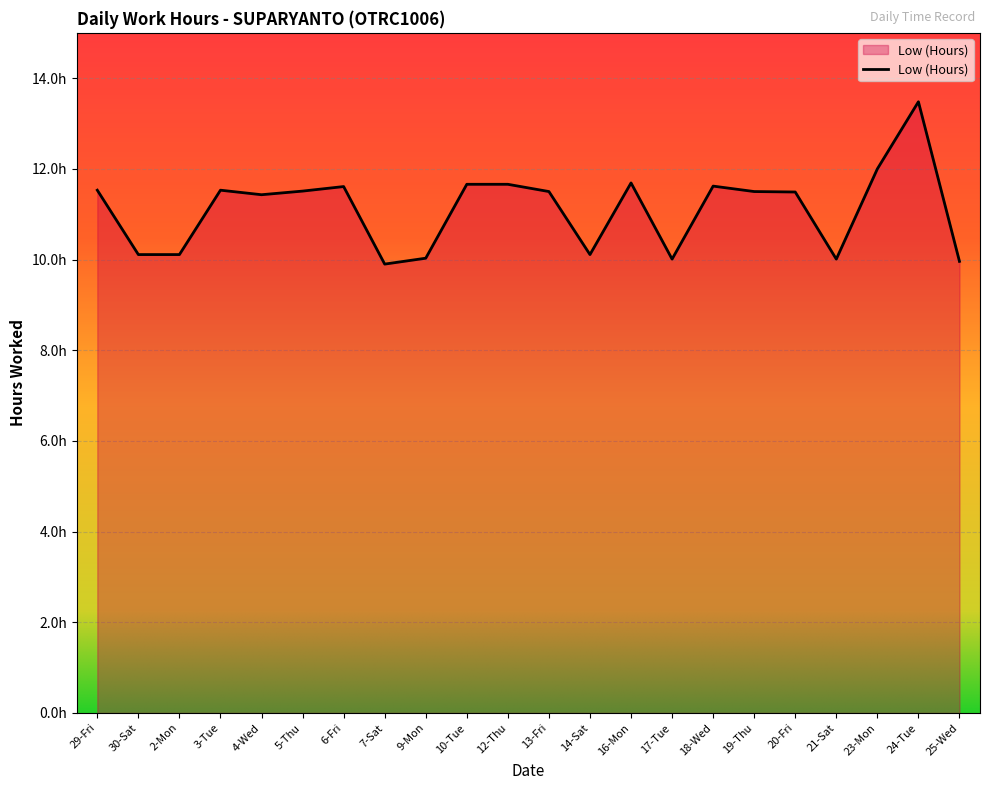

Does the chart display data point markers on the line(s)?

No